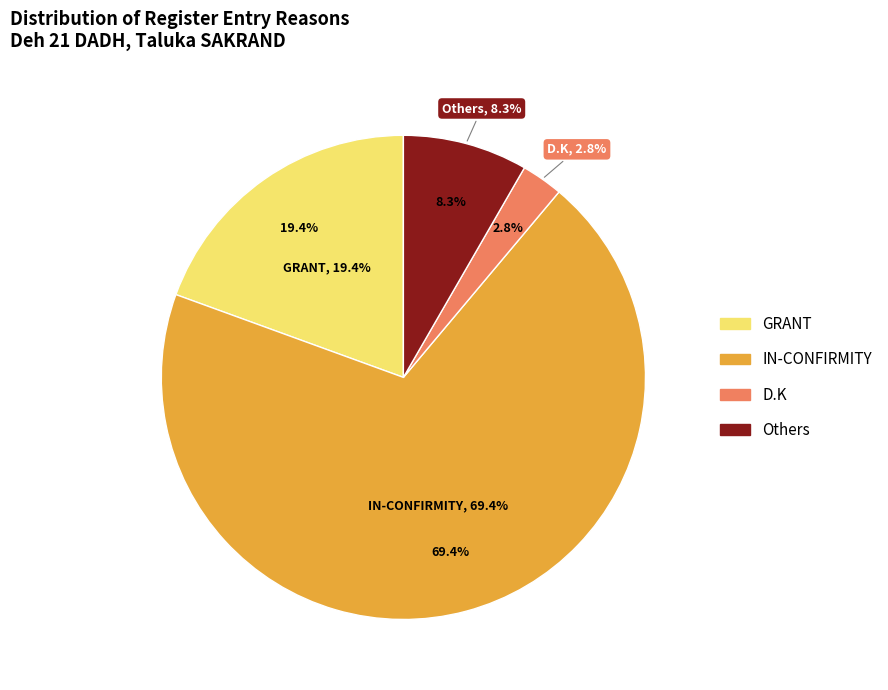

How many slices are in this pie chart?

4